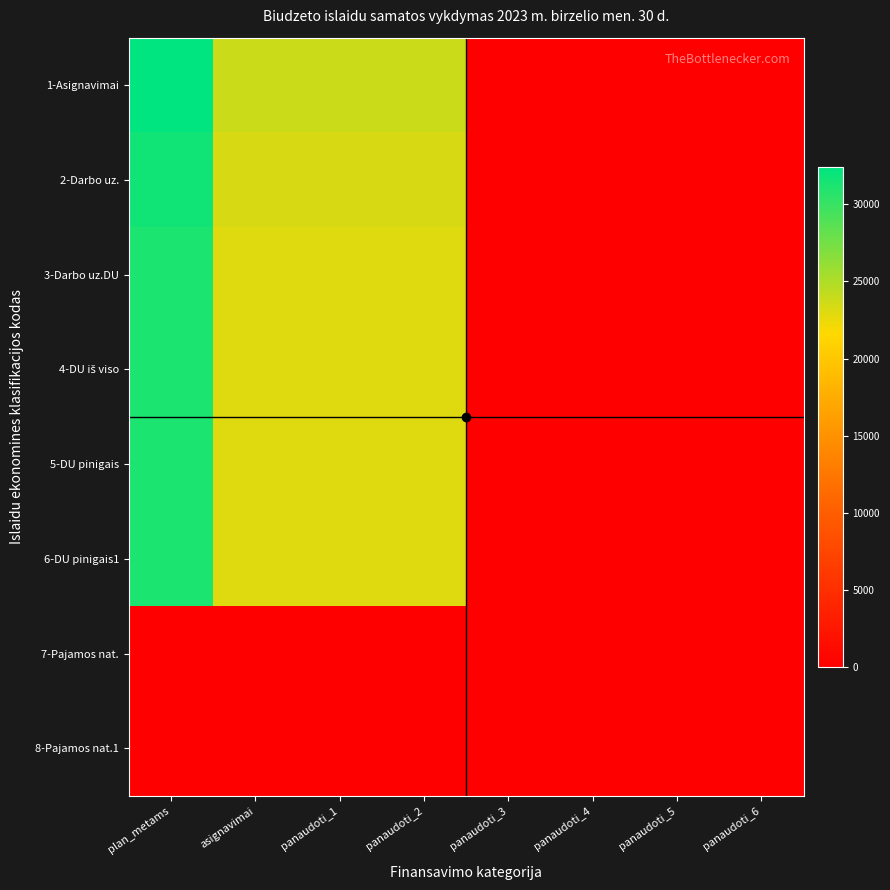

At how many categories does at least one series exceed 22972?

4